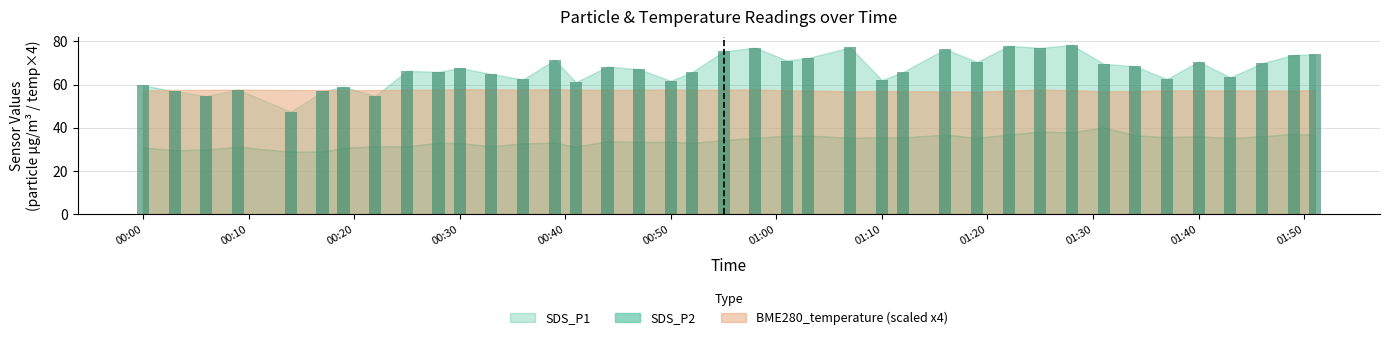

What is the smallest value displayed?

47.4